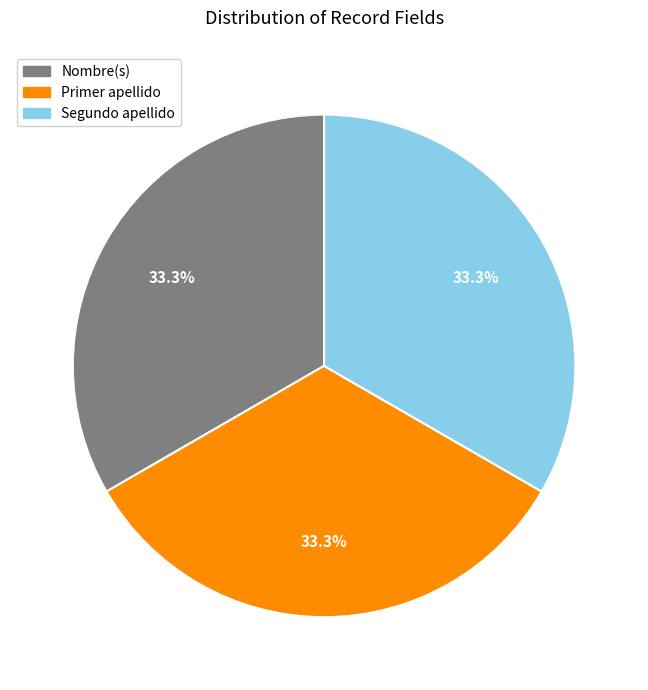

Approximately how many times larger is the value at Nombre(s) compared to Primer apellido?

1.0